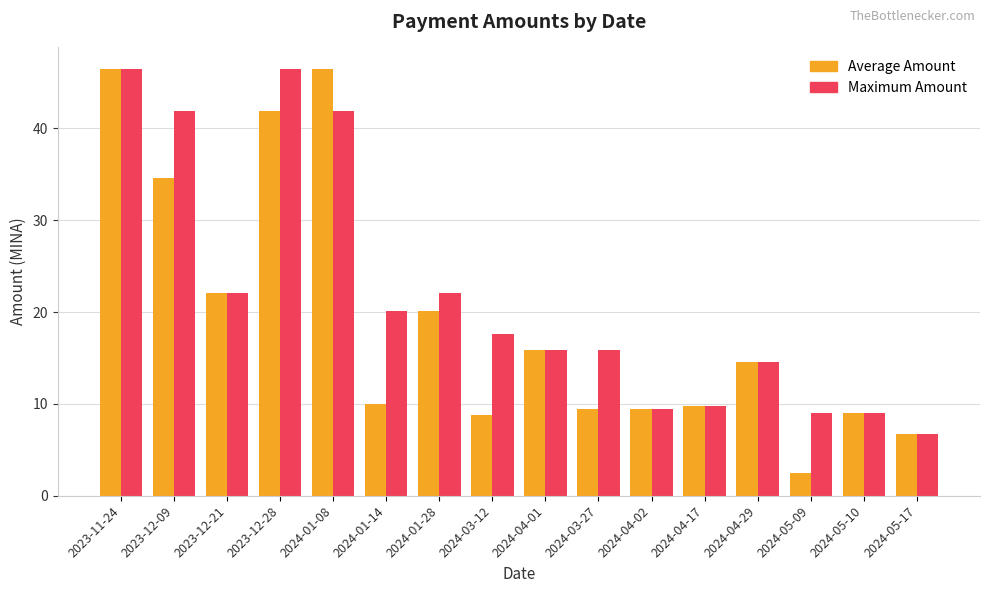

At which category is the sum across all series the highest?

2023-11-24